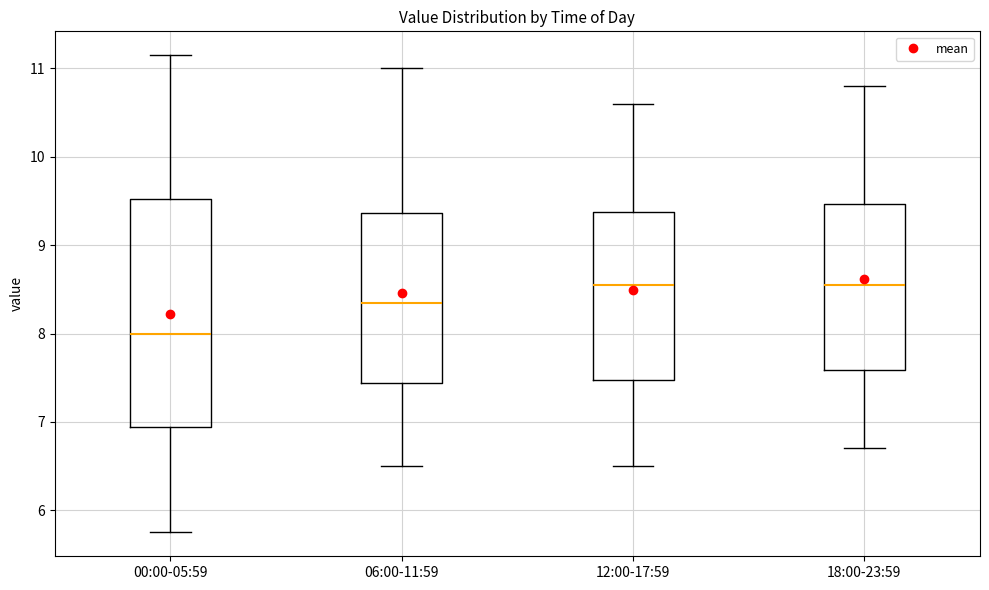

Reading left to right, read every box against the y-axis: the position of its median line, the range the box covers, and the ends of its whiskers. The values are not printed on the chart, so give them approximately, as read against the axis.

00:00-05:59: median 8.0, box 6.9 to 9.5, whiskers 5.8 to 11.2
06:00-11:59: median 8.4, box 7.4 to 9.4, whiskers 6.5 to 11.0
12:00-17:59: median 8.6, box 7.5 to 9.4, whiskers 6.5 to 10.6
18:00-23:59: median 8.6, box 7.6 to 9.5, whiskers 6.7 to 10.8